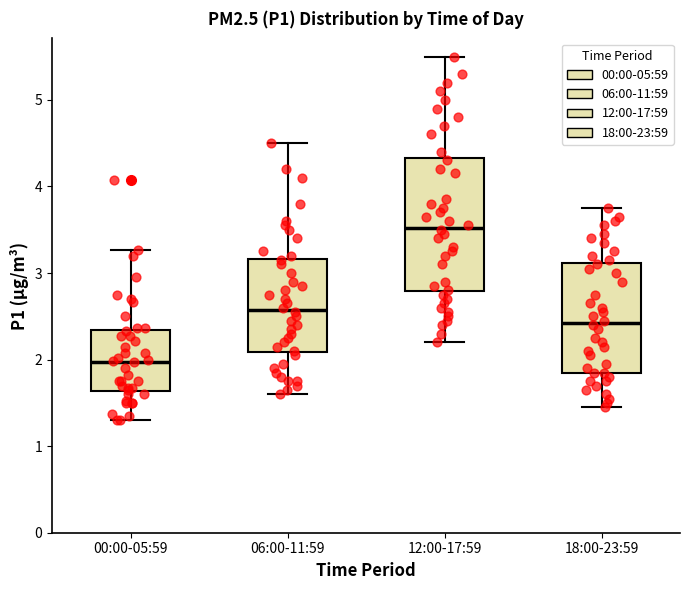

Reading left to right, read every box against the y-axis: the position of its median line, the range the box covers, and the ends of its whiskers. The values are not printed on the chart, so give them approximately, as read against the axis.

00:00-05:59: median 2.0, box 1.6 to 2.3, whiskers 1.3 to 3.3
06:00-11:59: median 2.6, box 2.1 to 3.2, whiskers 1.6 to 4.5
12:00-17:59: median 3.5, box 2.8 to 4.3, whiskers 2.2 to 5.5
18:00-23:59: median 2.4, box 1.9 to 3.1, whiskers 1.5 to 3.8